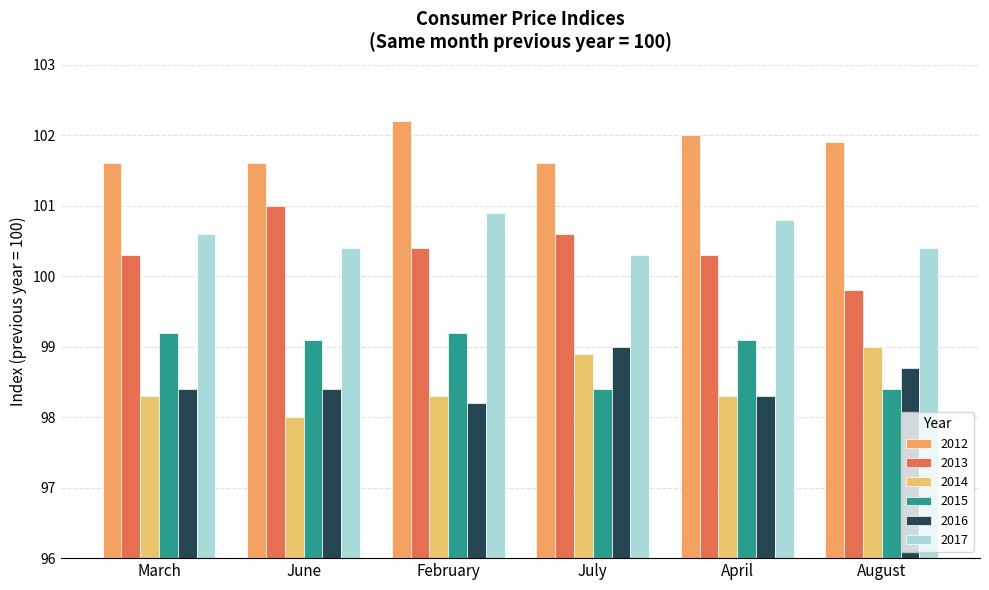

Reading right to left, what are all the values shown in this chart?

2012: August=101.9	April=102.0	July=101.6	February=102.2	June=101.6	March=101.6
2013: August=99.8	April=100.3	July=100.6	February=100.4	June=101.0	March=100.3
2014: August=99.0	April=98.3	July=98.9	February=98.3	June=98.0	March=98.3
2015: August=98.4	April=99.1	July=98.4	February=99.2	June=99.1	March=99.2
2016: August=98.7	April=98.3	July=99.0	February=98.2	June=98.4	March=98.4
2017: August=100.4	April=100.8	July=100.3	February=100.9	June=100.4	March=100.6